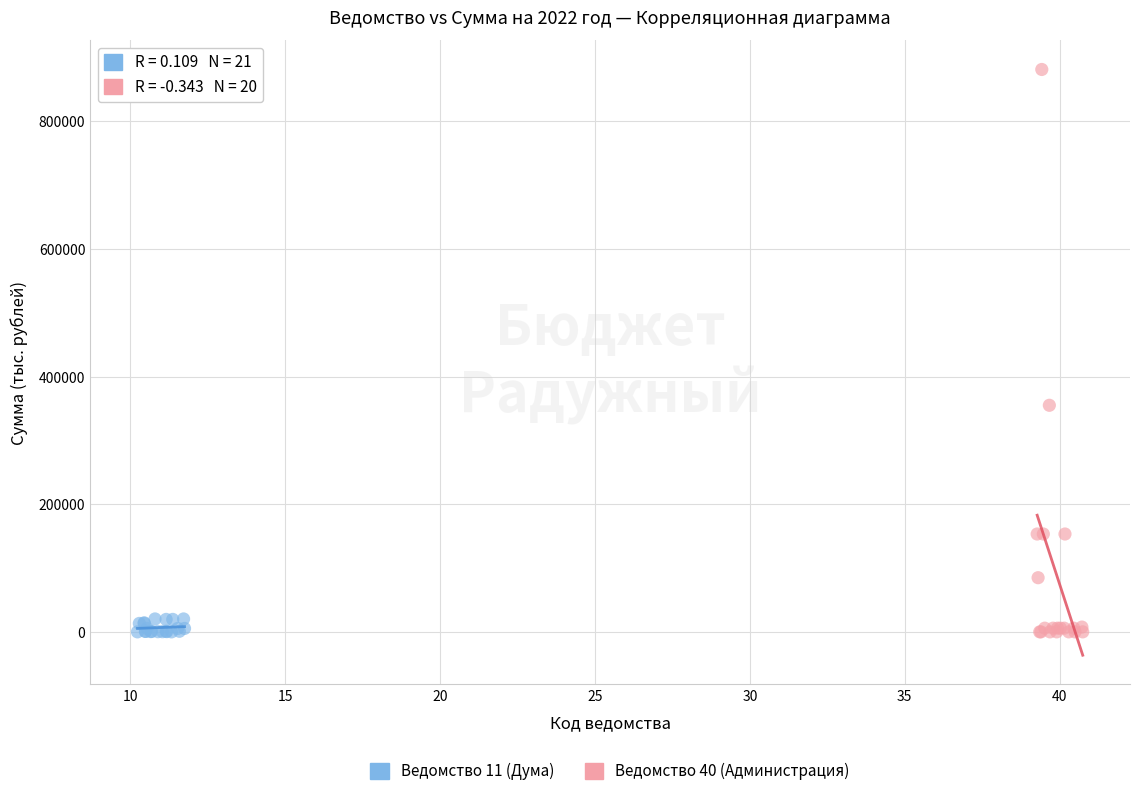

Which series reaches the maximum Y coordinate?

Ведомство 40 (Администрация)